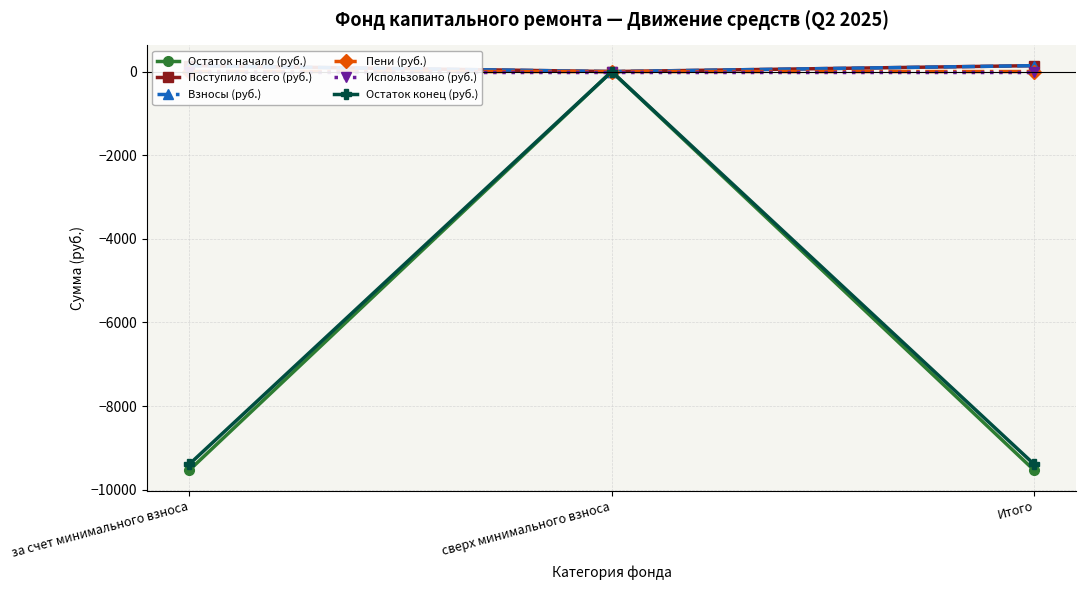

What is the difference between the Пени (руб.) values at за счет минимального взноса and сверх минимального взноса?

0.7